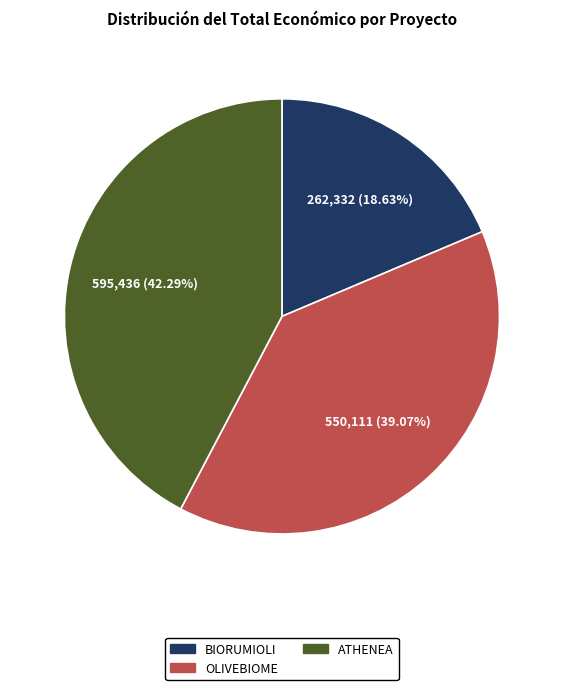

To the nearest percent, what is the difference between the ATHENEA and OLIVEBIOME slice percentages?

3%